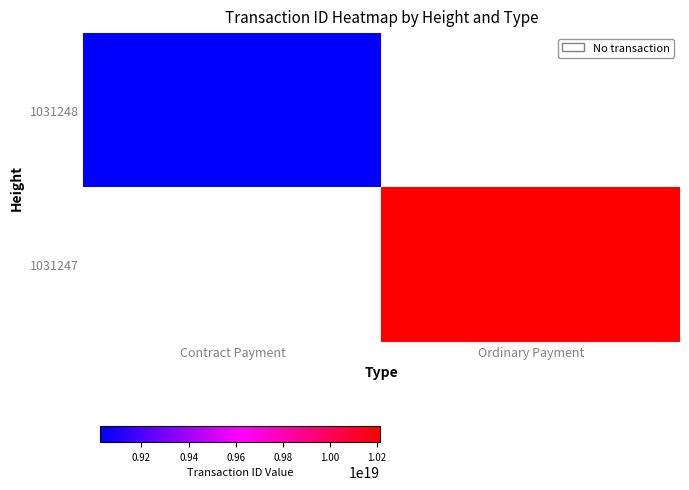

At which label does 1031247 reach its minimum?

Contract Payment